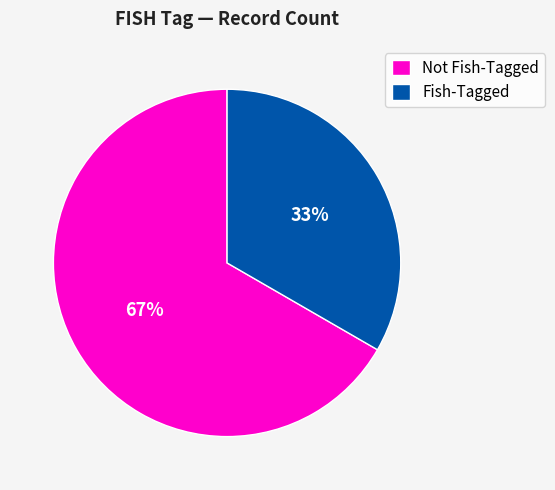

Rank the categories by value from highest to lowest.

Not Fish-Tagged, Fish-Tagged